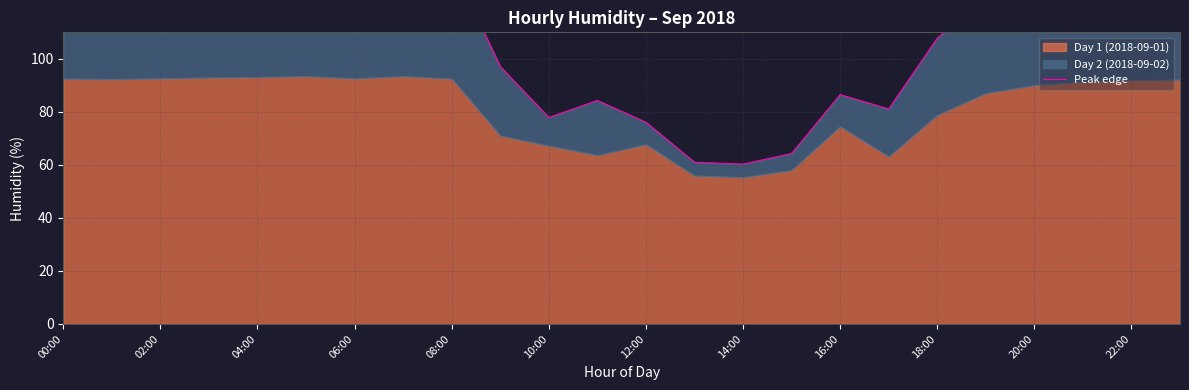

What is the difference between the maximum and minimum values?

76.6